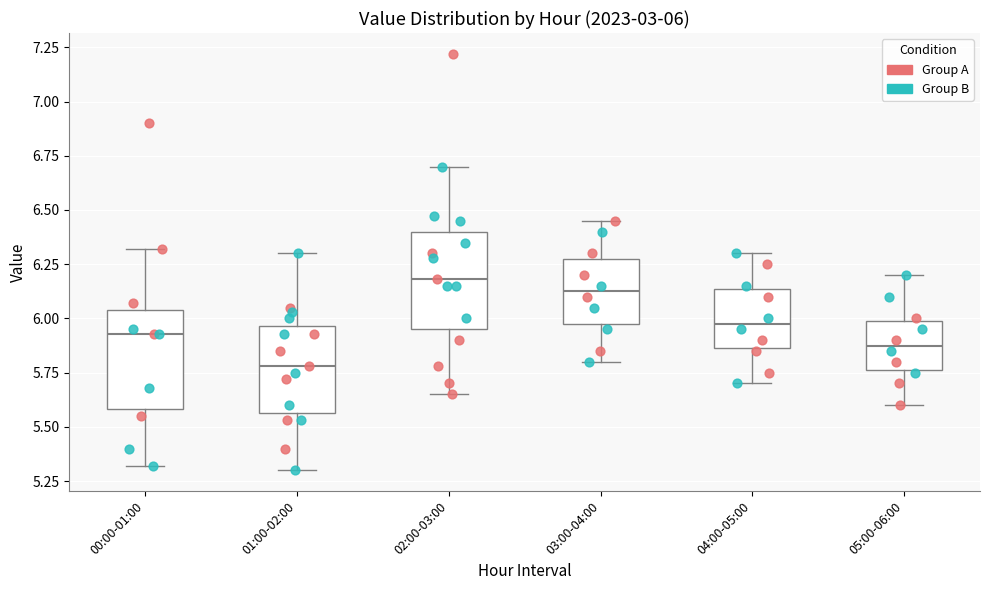

Which box has the highest median line?

02:00-03:00